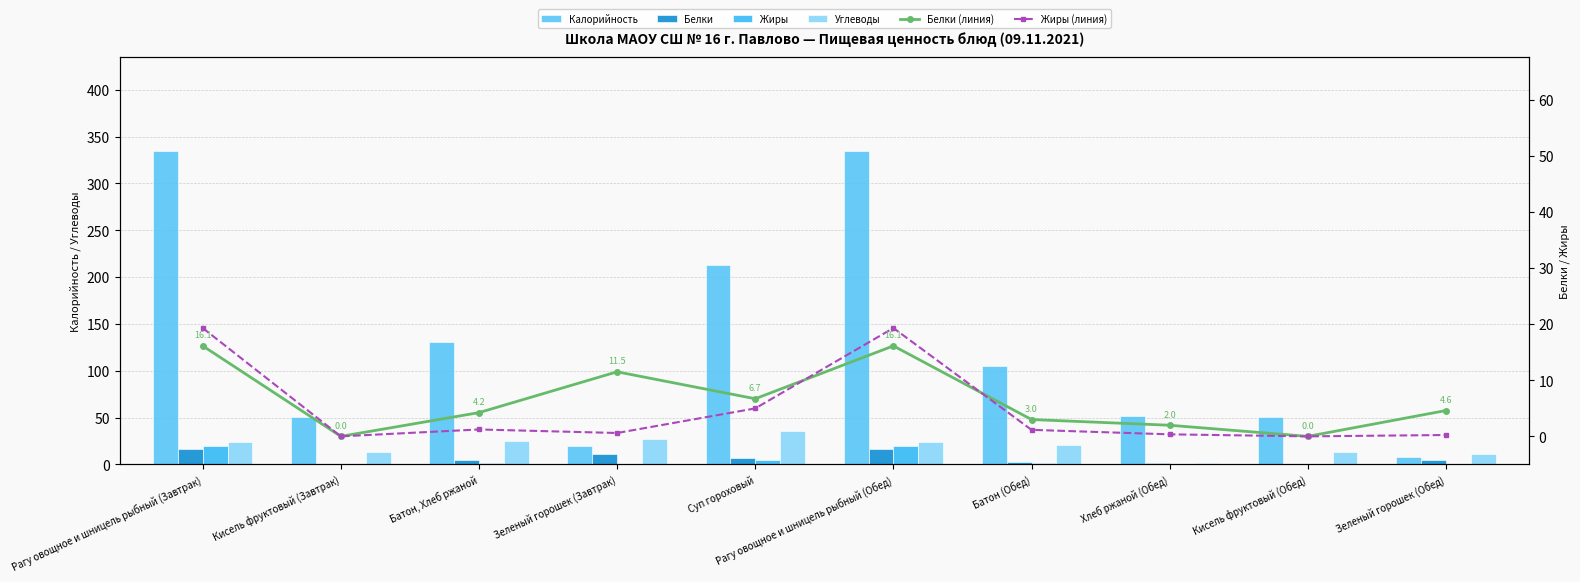

What value does the Белки series have at Рагу овощное и шницель рыбный (Завтрак)?

16.1